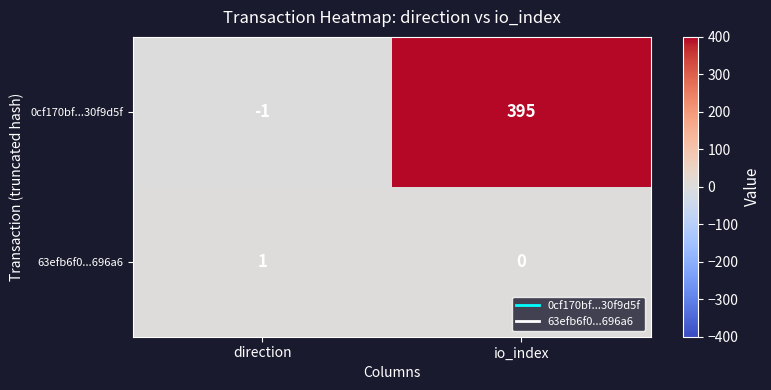

Which series changed the most between direction and io_index?

0cf170bf...30f9d5f